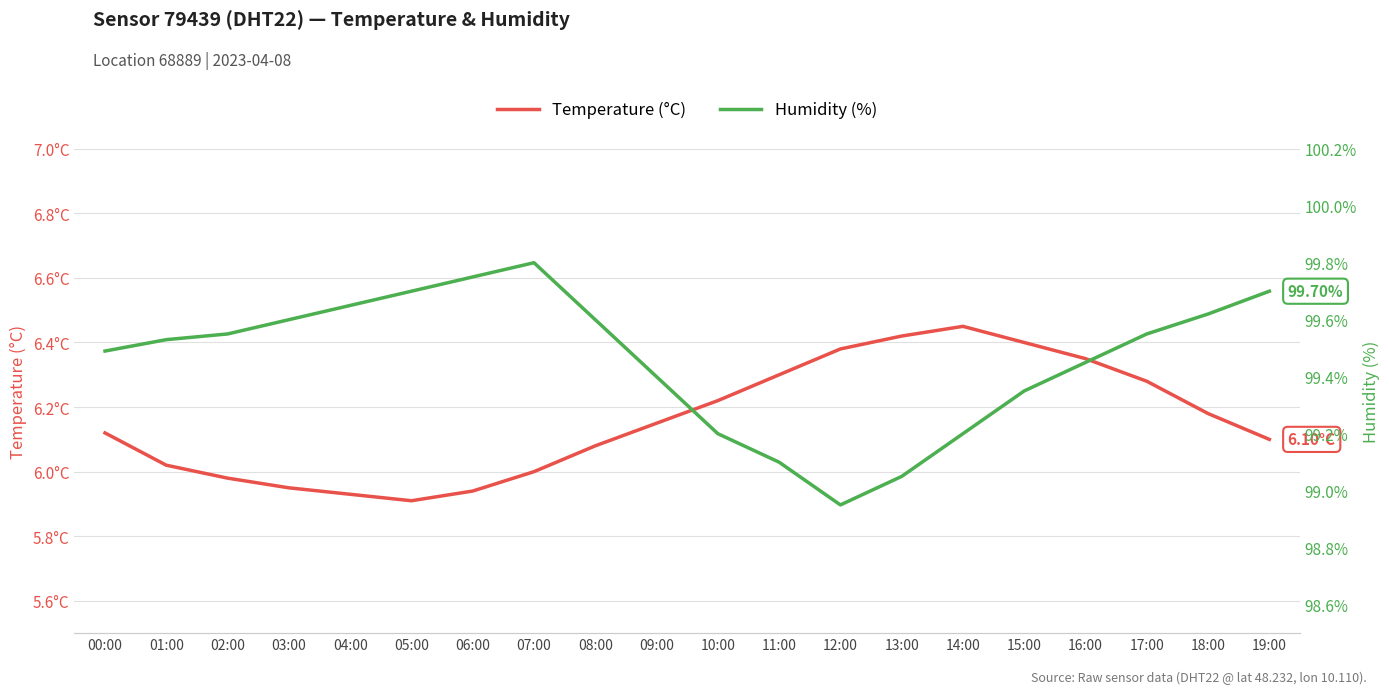

Is it true that Temperature (°C) equals 4.4 at 16:00?

False